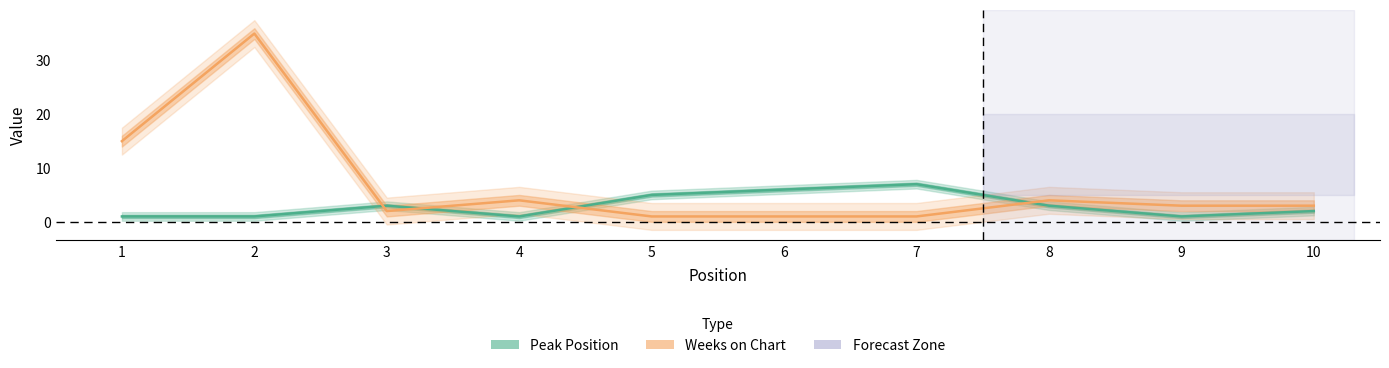

What value does the Peak Position series have at 10?

2